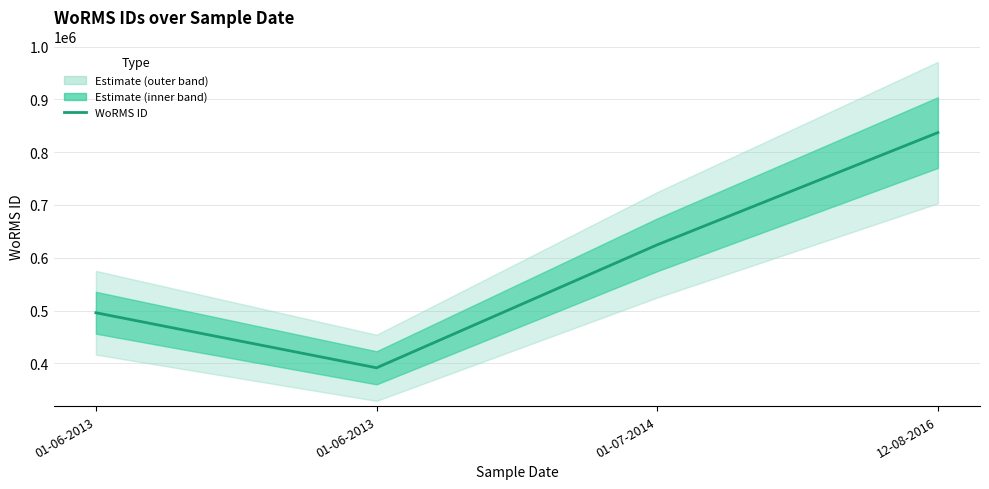

At which category does the data reach its first local valley?

01-06-2013